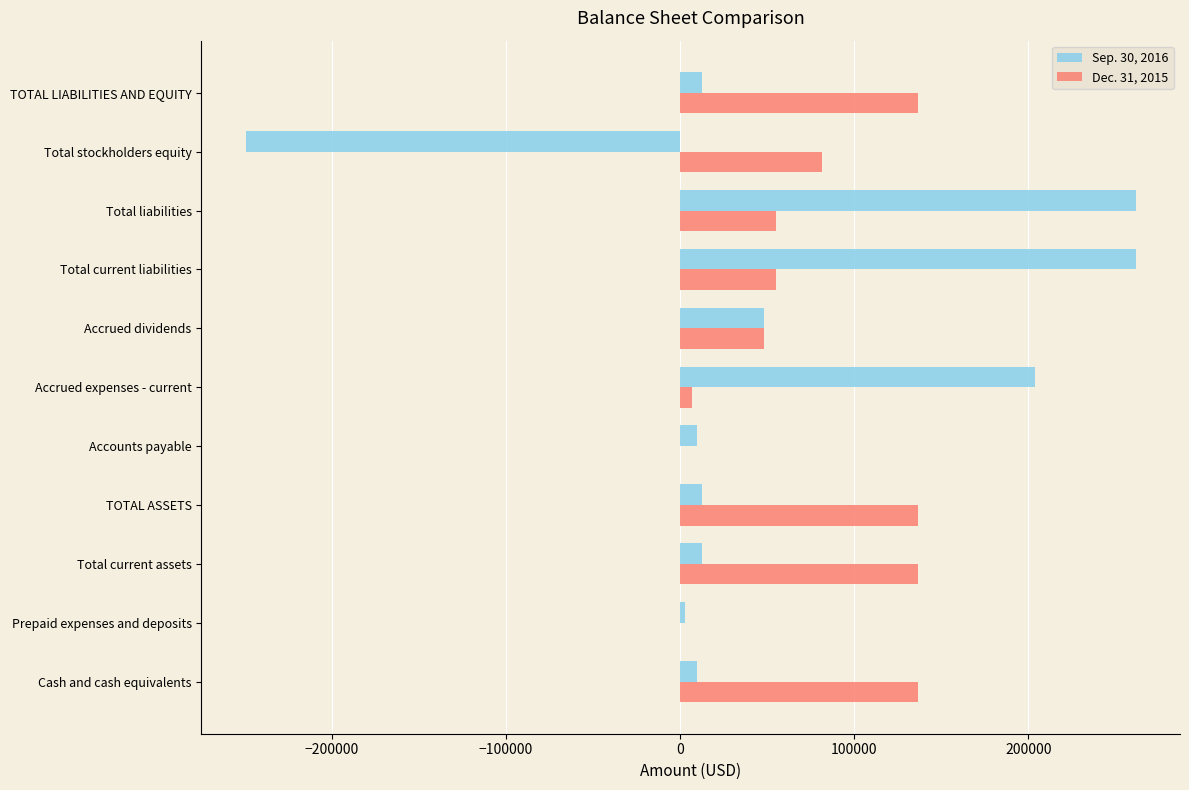

Is the value of Sep. 30, 2016 at Cash and cash equivalents greater than the value of Dec. 31, 2015 at Total stockholders equity?

No